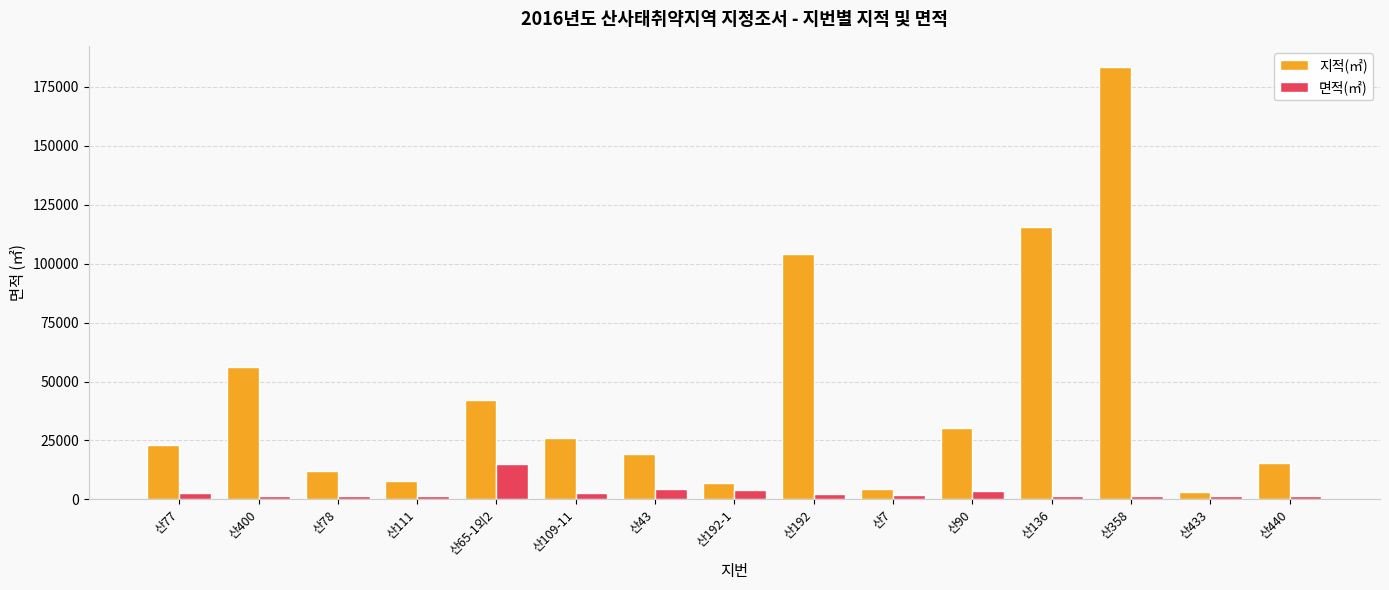

How many values in the 지적(㎡) series are below 23008?

7